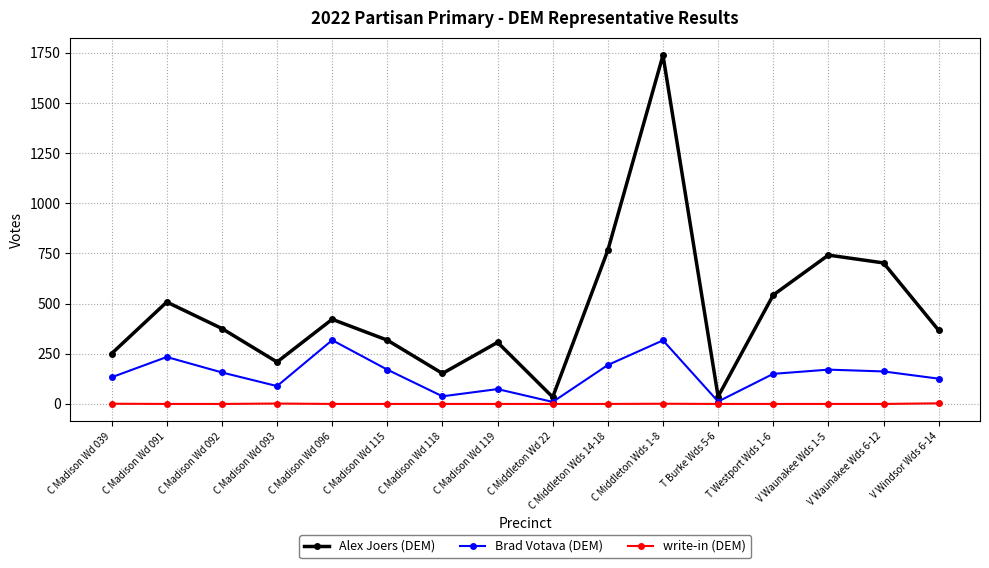

At which category does Brad Votava (DEM) reach its first local valley?

C Madison Wd 093